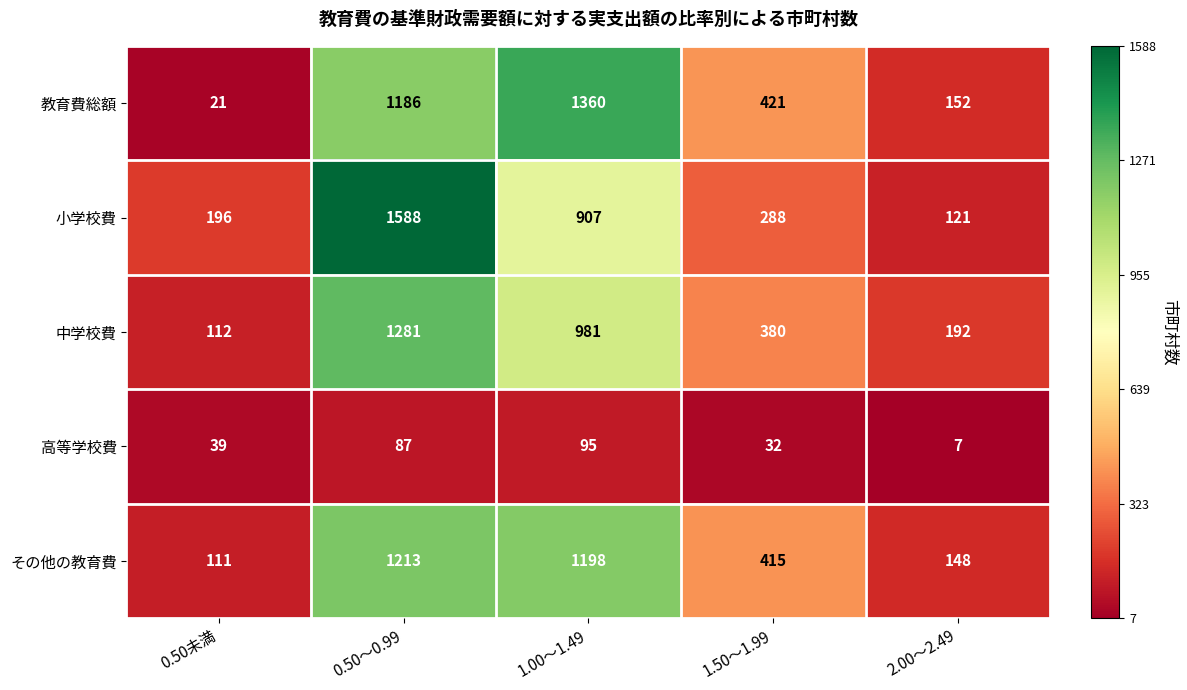

Which category has the highest value across all series?

0.50～0.99